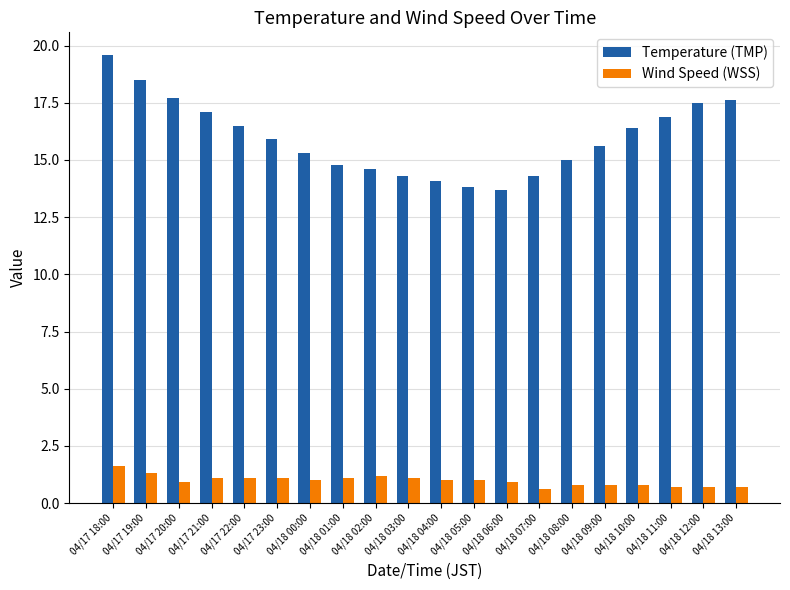

List the series in order of their peak value, lowest first.

Wind Speed (WSS), Temperature (TMP)